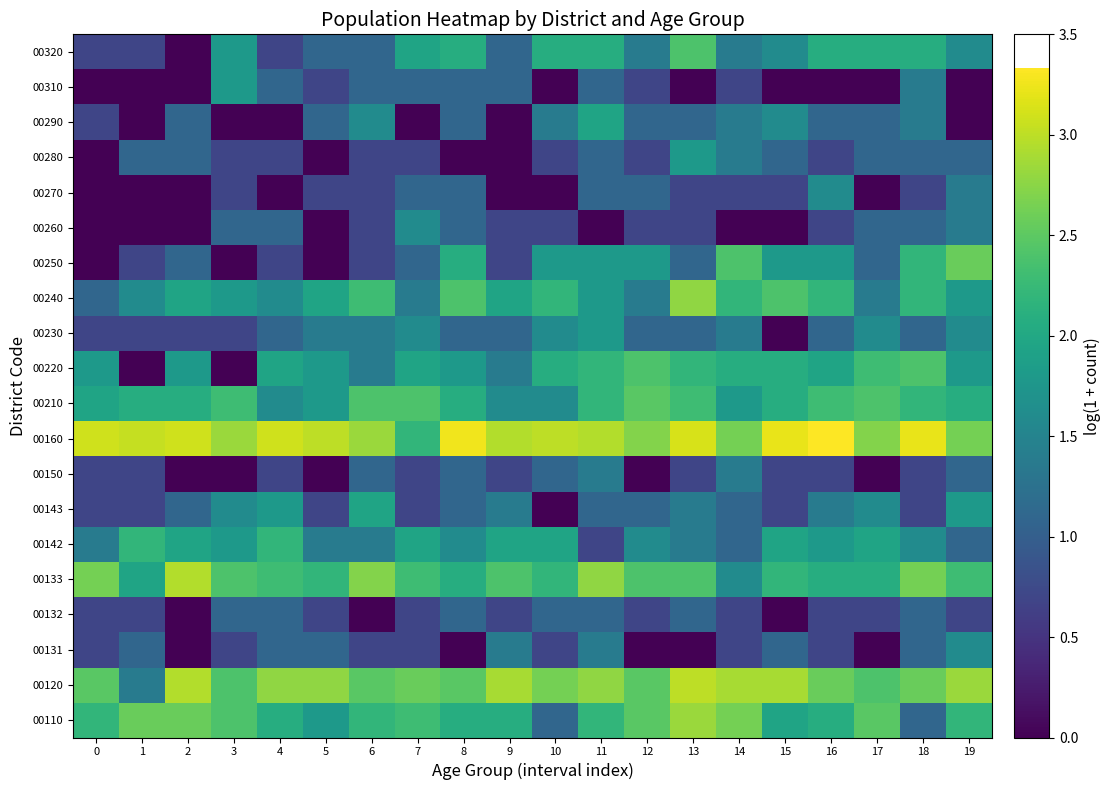

How many data points does each series have?

20